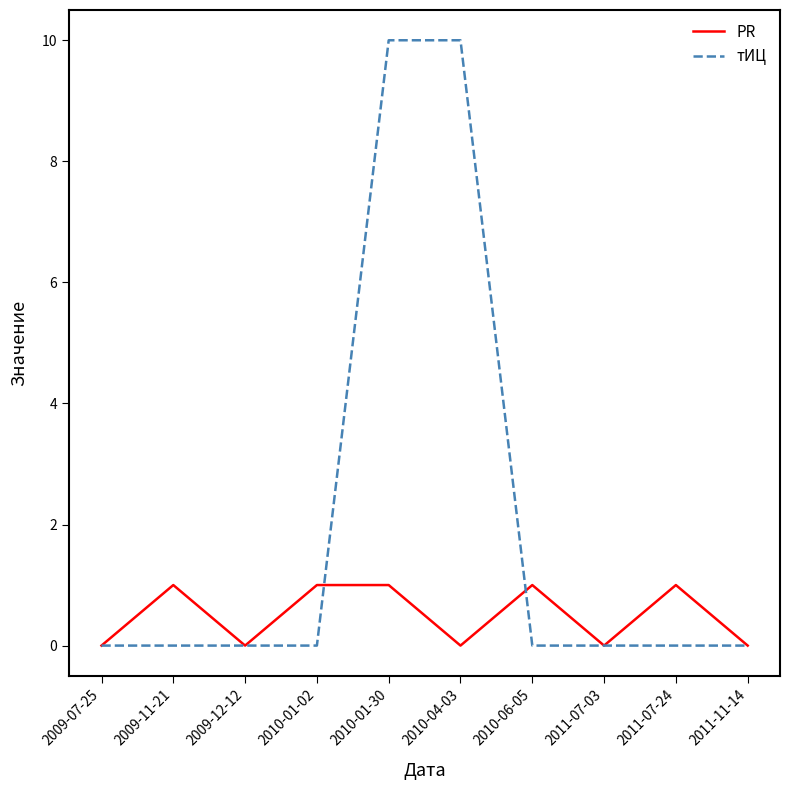

Which series has the widest spread of values?

тИЦ